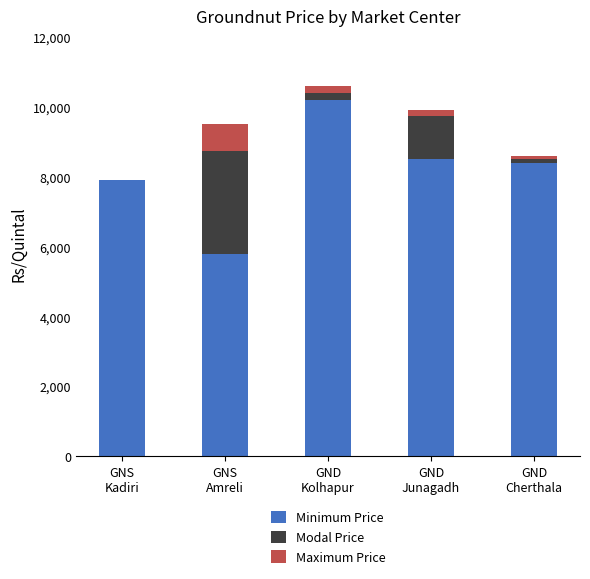

How many distinct data groups are displayed?

3